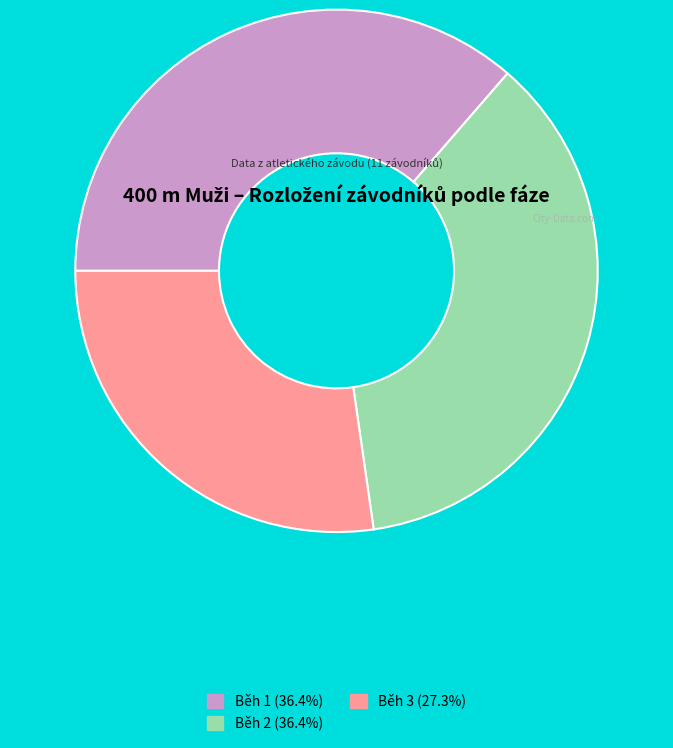

Is there any slice that represents more than half of the pie?

No